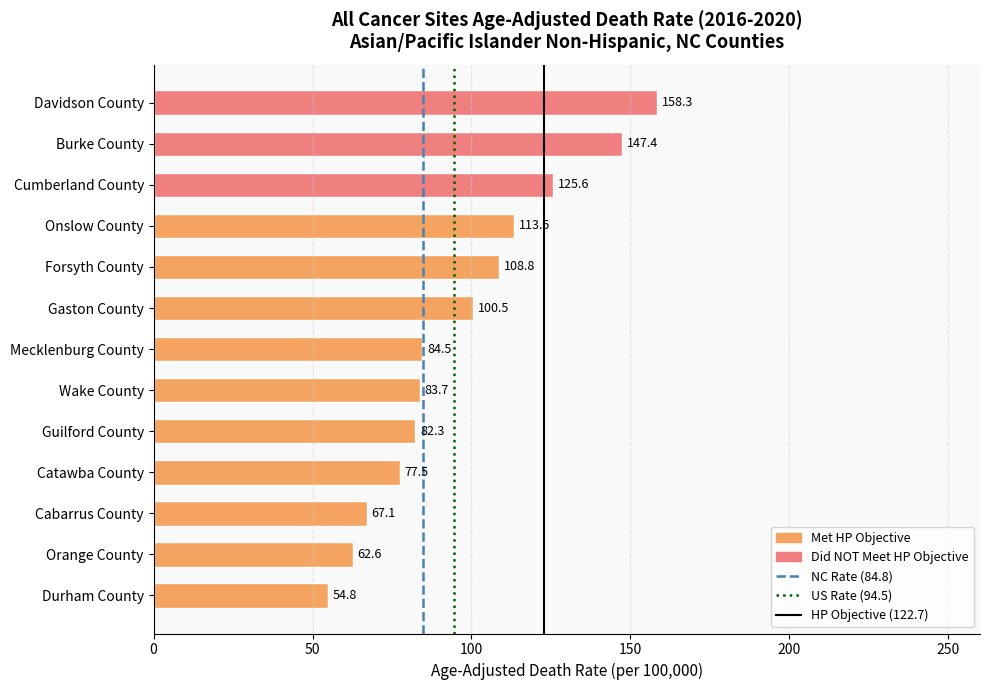

The chart shows a value of 158.3 at Davidson County. True or false?

True